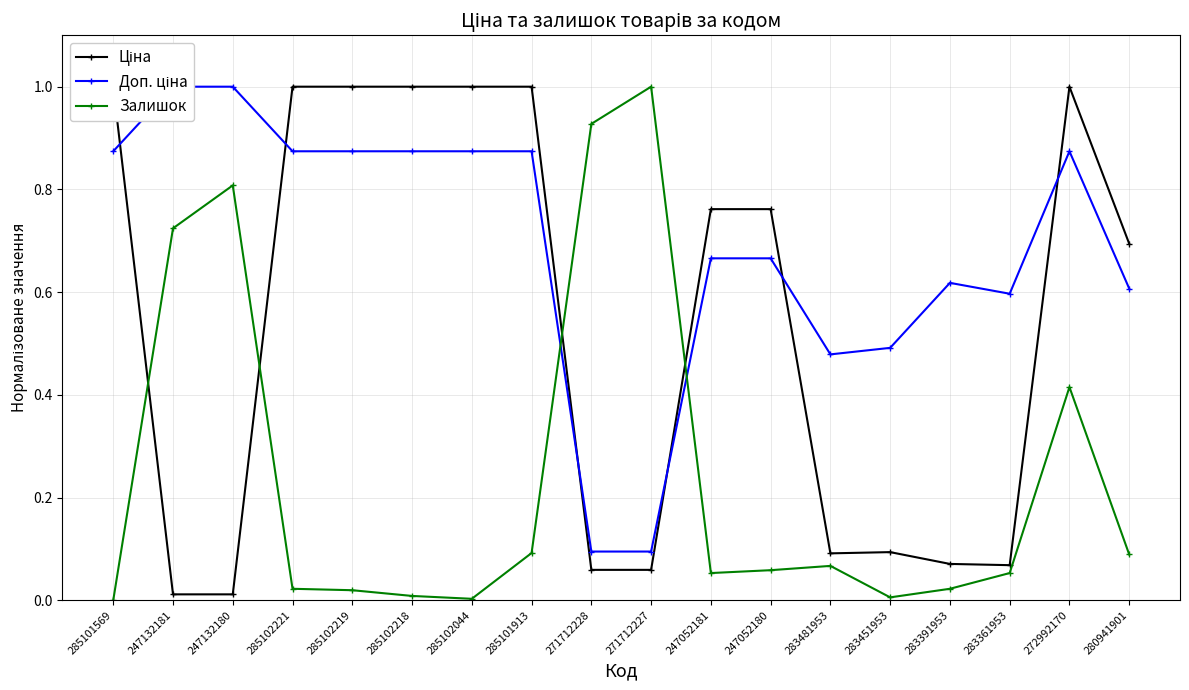

What is the average value of the Залишок series?

0.2